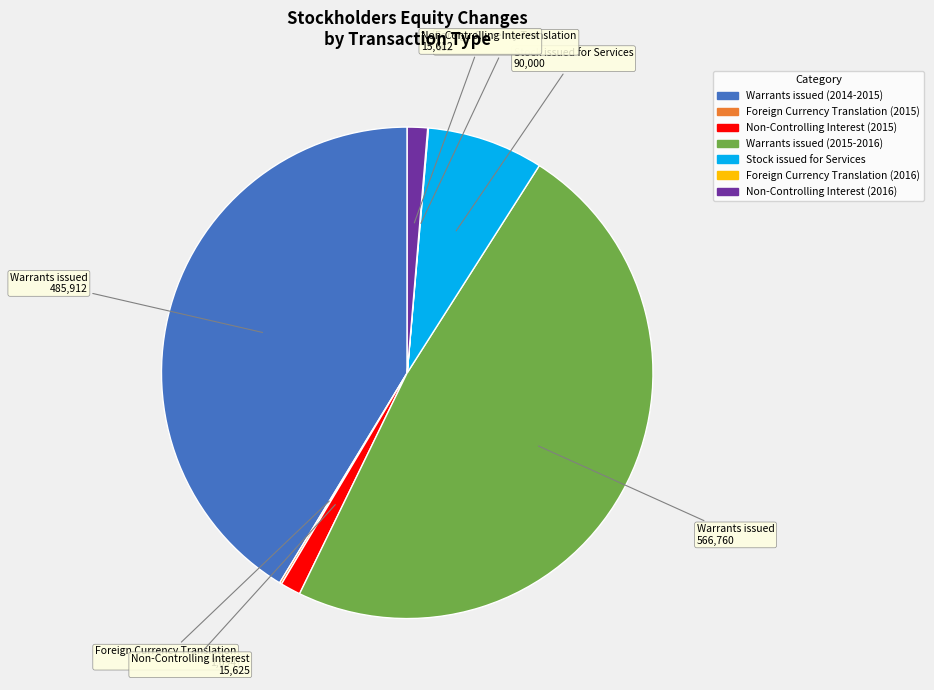

What is the largest slice in the pie chart?

Warrants issued (2015-2016)